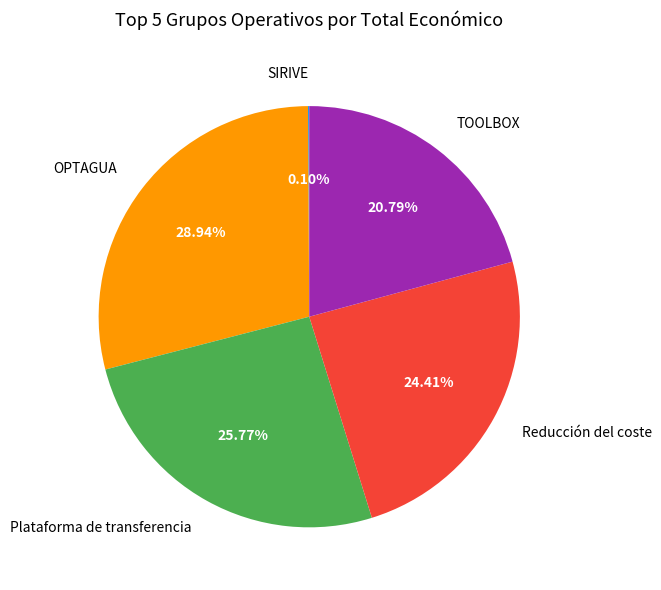

To the nearest percent, what is the difference between the largest and smallest slice percentages?

29%